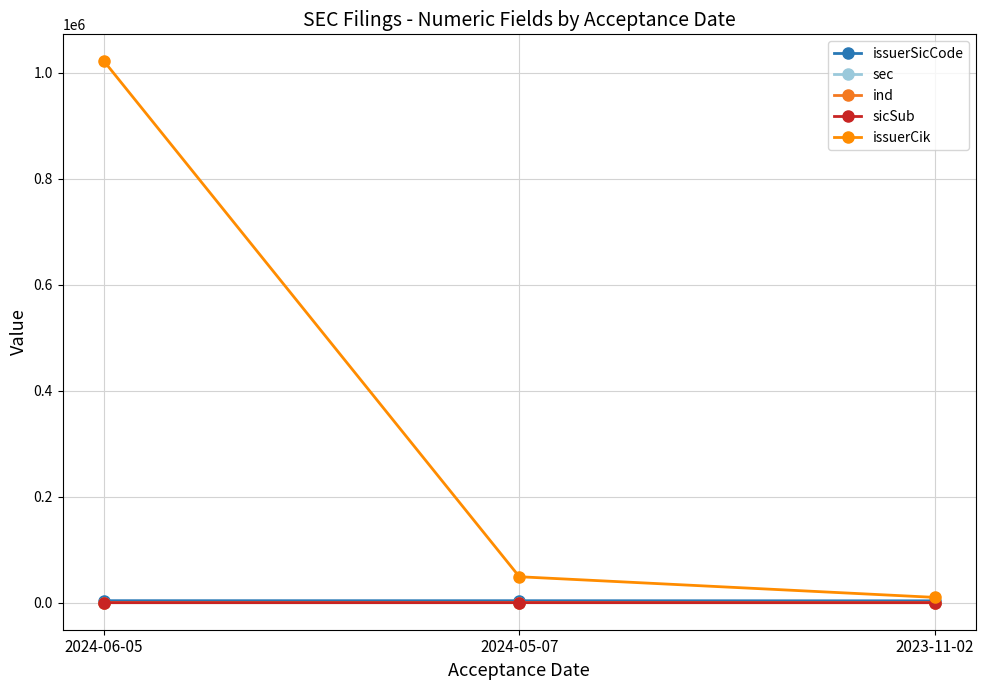

What is the difference between the sec values at 2024-05-07 and 2024-06-05?

3